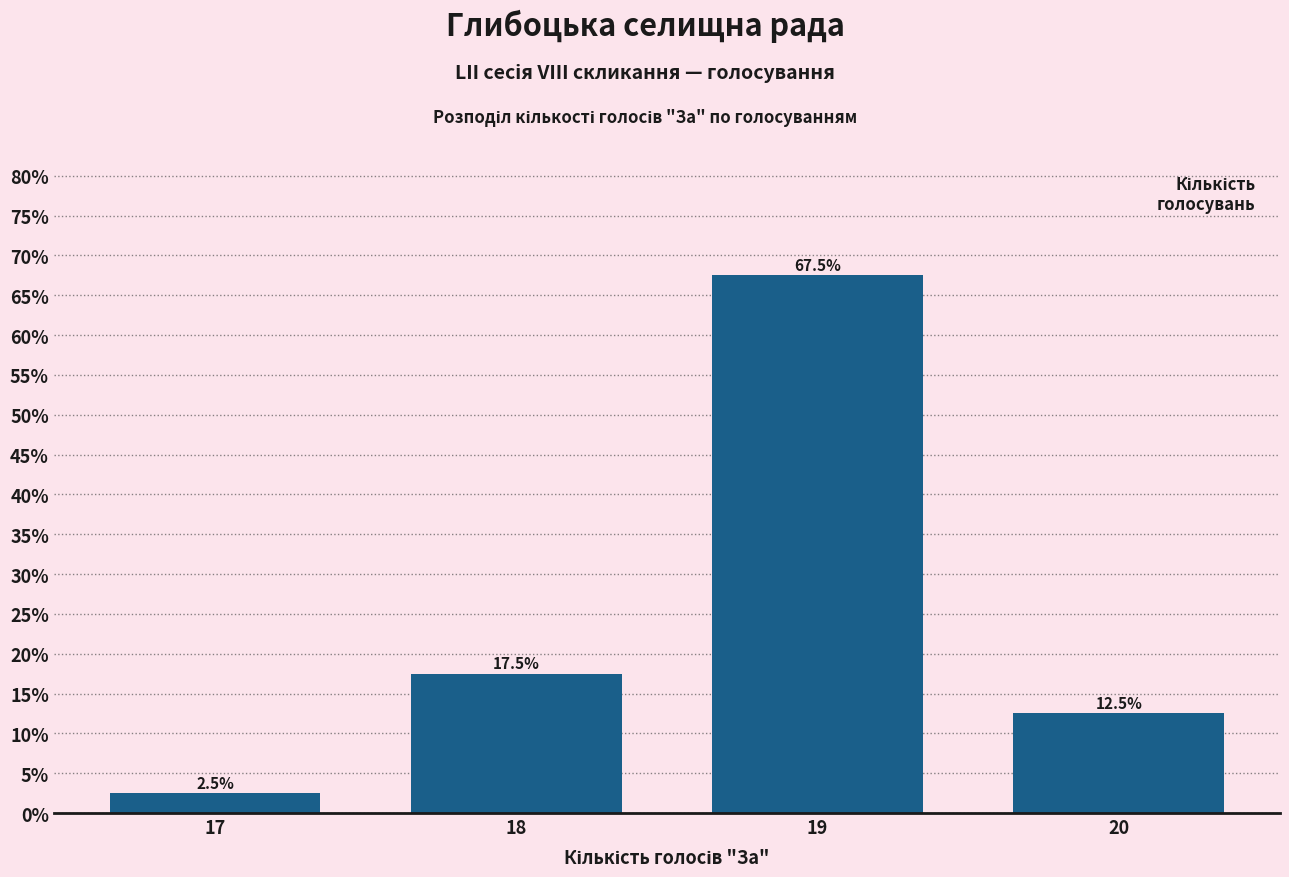

Count the number of categories in the chart.

4